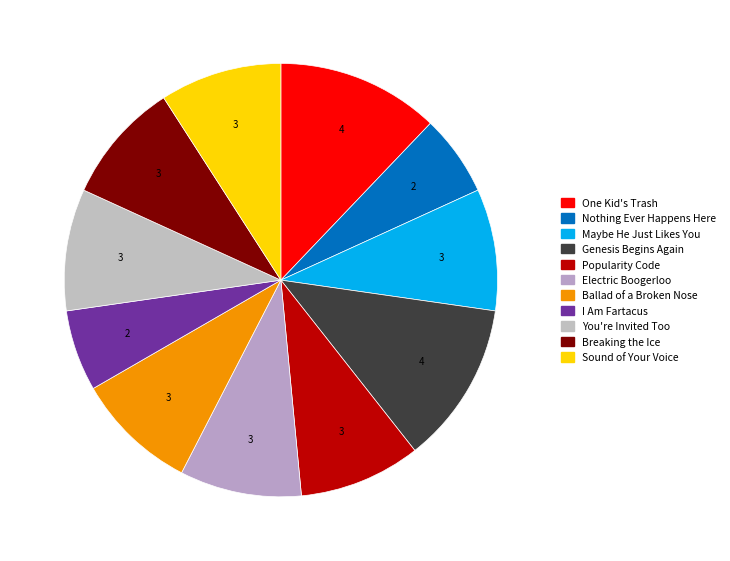

True or false: Breaking the Ice accounts for 9% of the total.

True